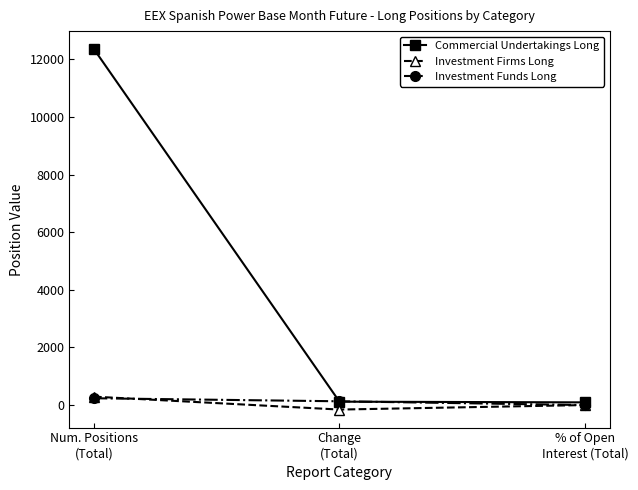

At which label does Investment Funds Long first exceed 133?

Num. Positions
(Total)